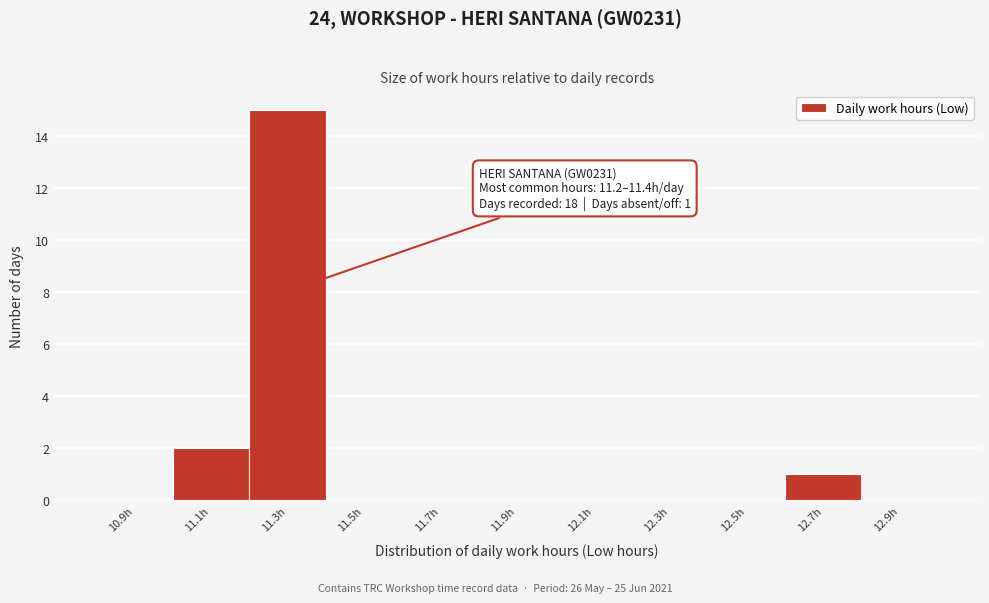

Over which range of the x-axis is the bar tallest?

11.2 to 11.4